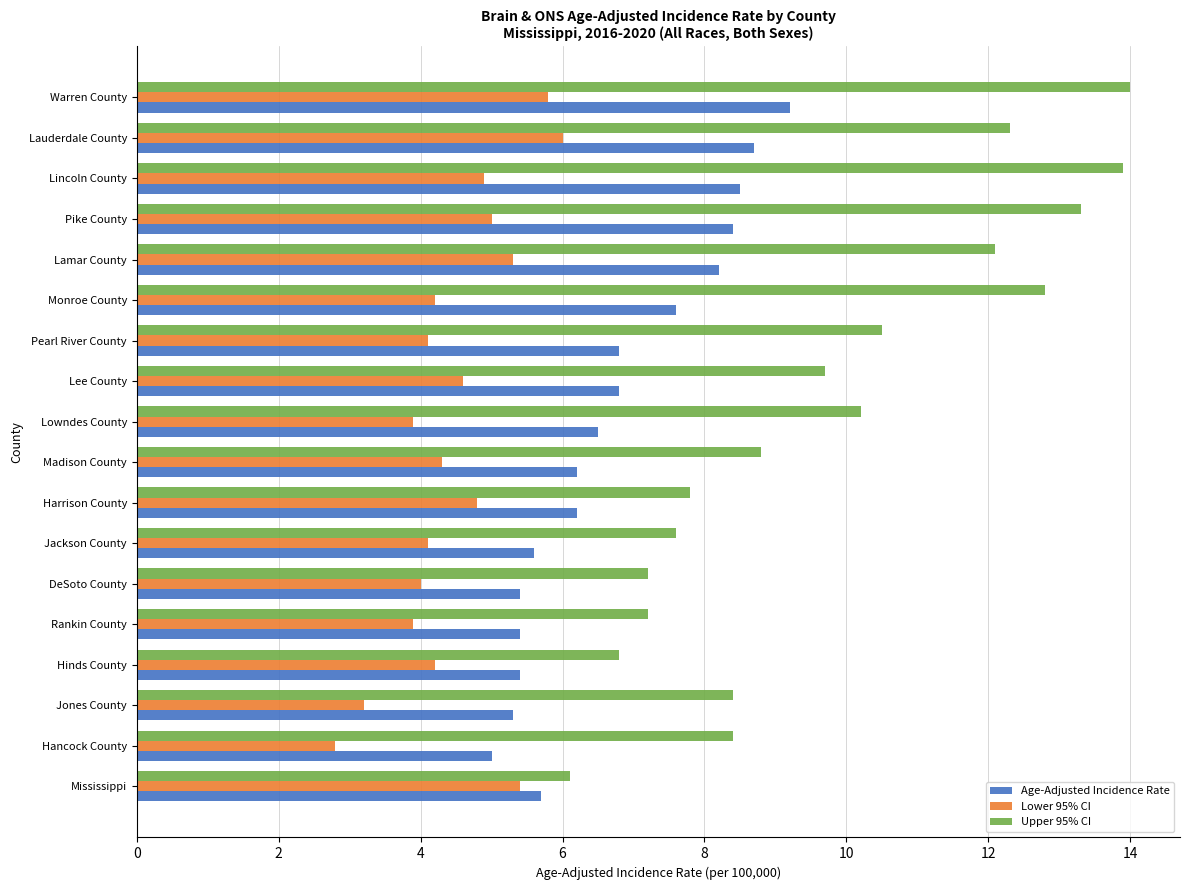

Is the value of Age-Adjusted Incidence Rate at Hinds County greater than the value of Upper 95% CI at Lowndes County?

No